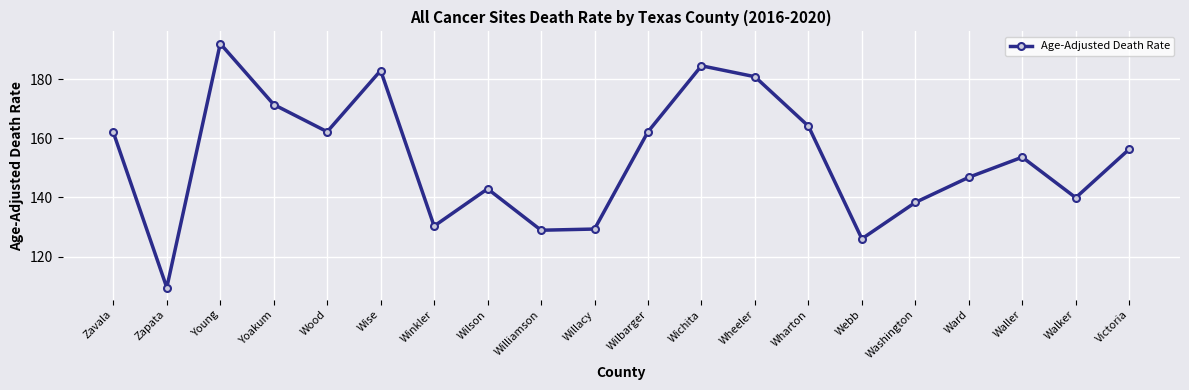

What is the minimum value shown in the chart?

109.5